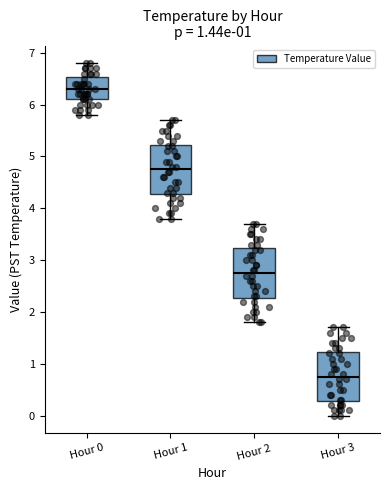

Reading left to right, transcribe this box plot: for each box, give where its median line is, the range the box spans, and where its two whiskers end, as read against the y-axis. The values are not printed on the chart, so give them approximately, as read against the axis.

Hour 0: median 6.3, box 6.1 to 6.5, whiskers 5.8 to 6.8
Hour 1: median 4.8, box 4.3 to 5.2, whiskers 3.8 to 5.7
Hour 2: median 2.8, box 2.3 to 3.2, whiskers 1.8 to 3.7
Hour 3: median 0.8, box 0.3 to 1.2, whiskers 0.0 to 1.7